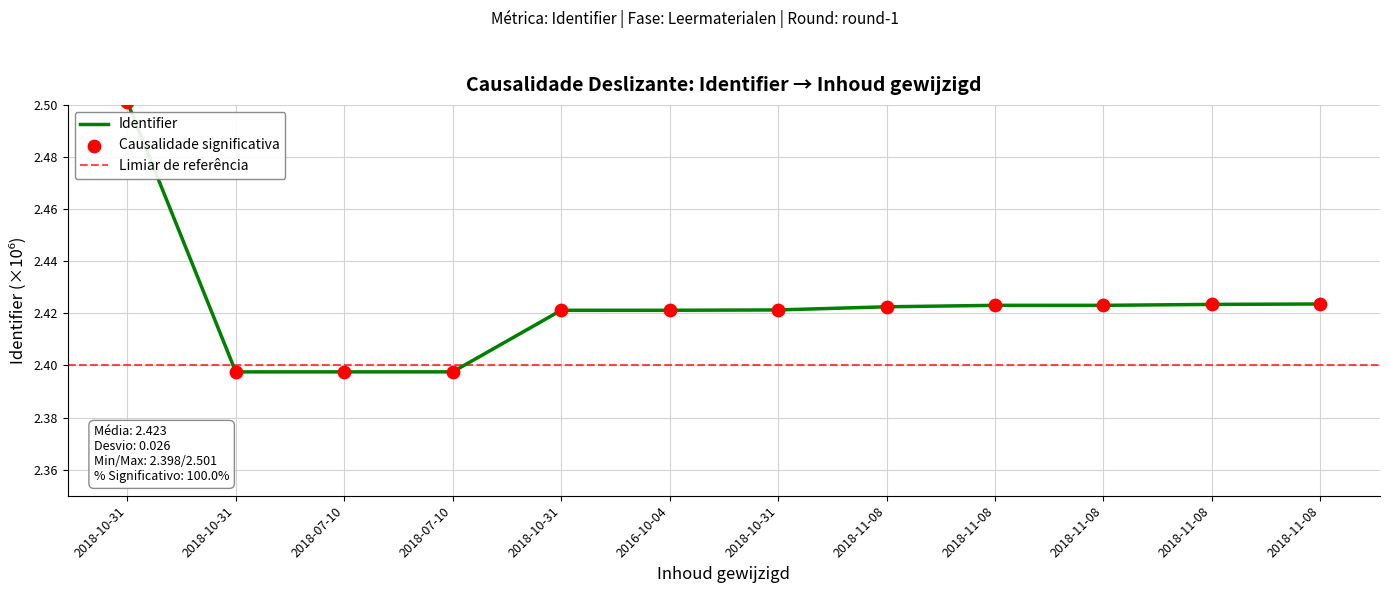

Between 2018-10-31 and 2018-07-10, which is larger?

2018-10-31